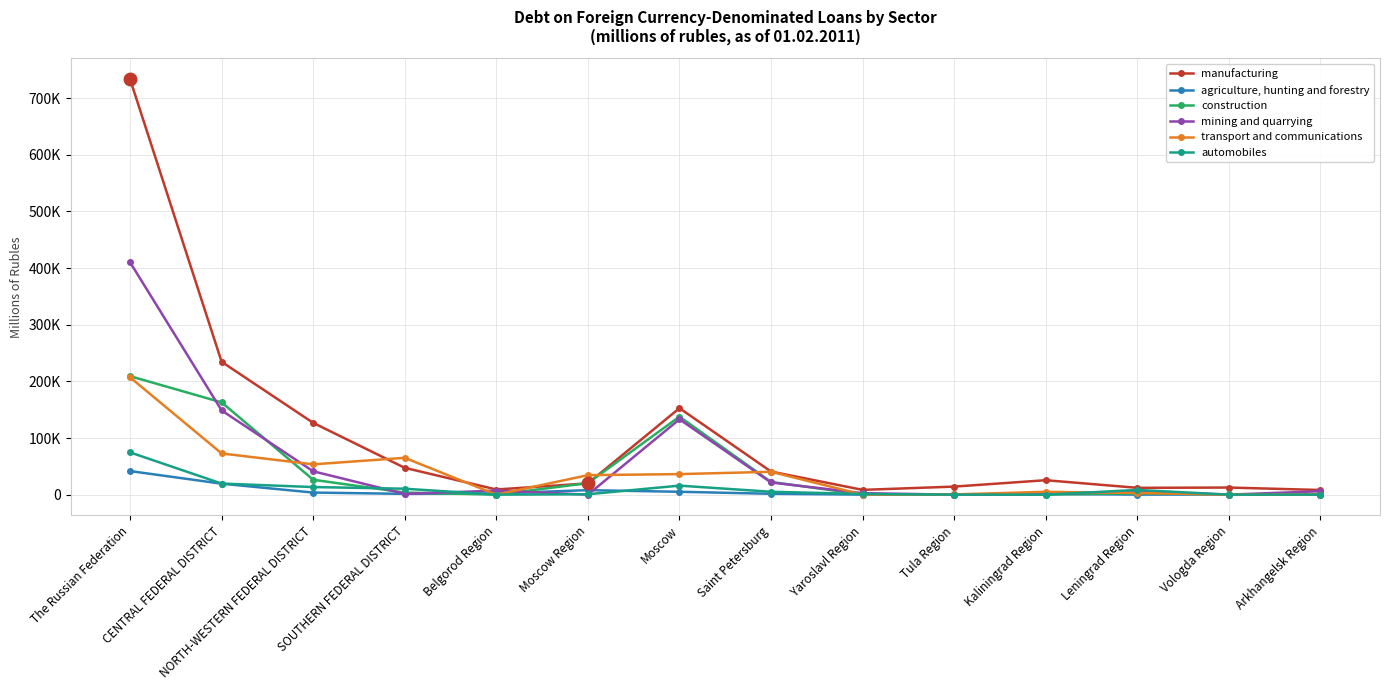

Does the chart have visible grid lines?

Yes